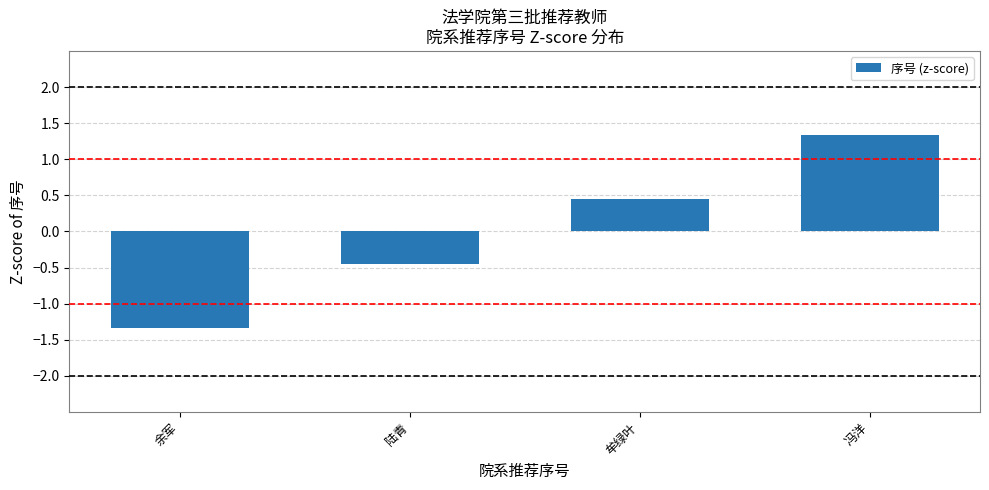

How many values are above zero?

2